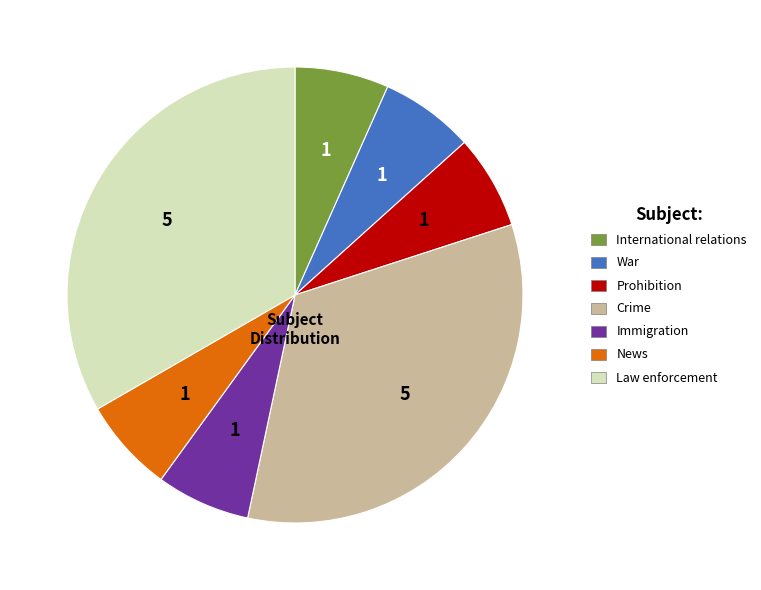

Is there any slice that represents more than half of the pie?

No